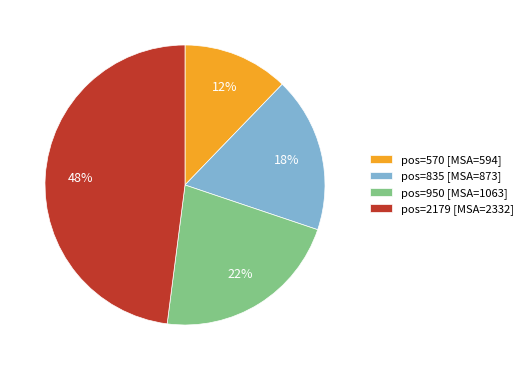

Does pos=835 [MSA=873] represent more than half of the total?

No